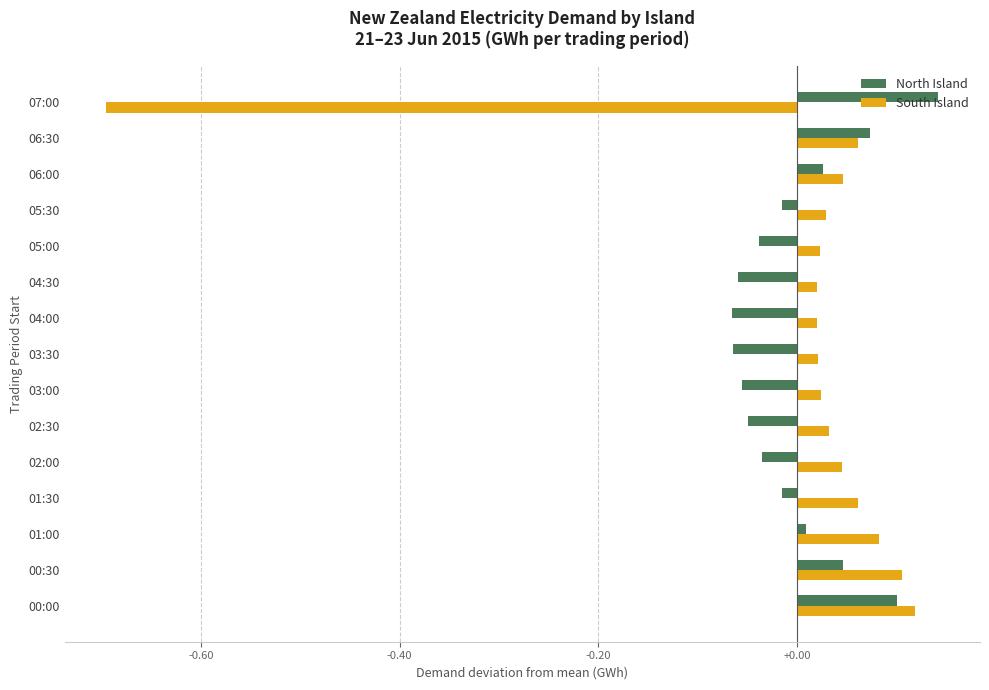

What is the difference between the second highest and minimum values in the North Island series?

0.2